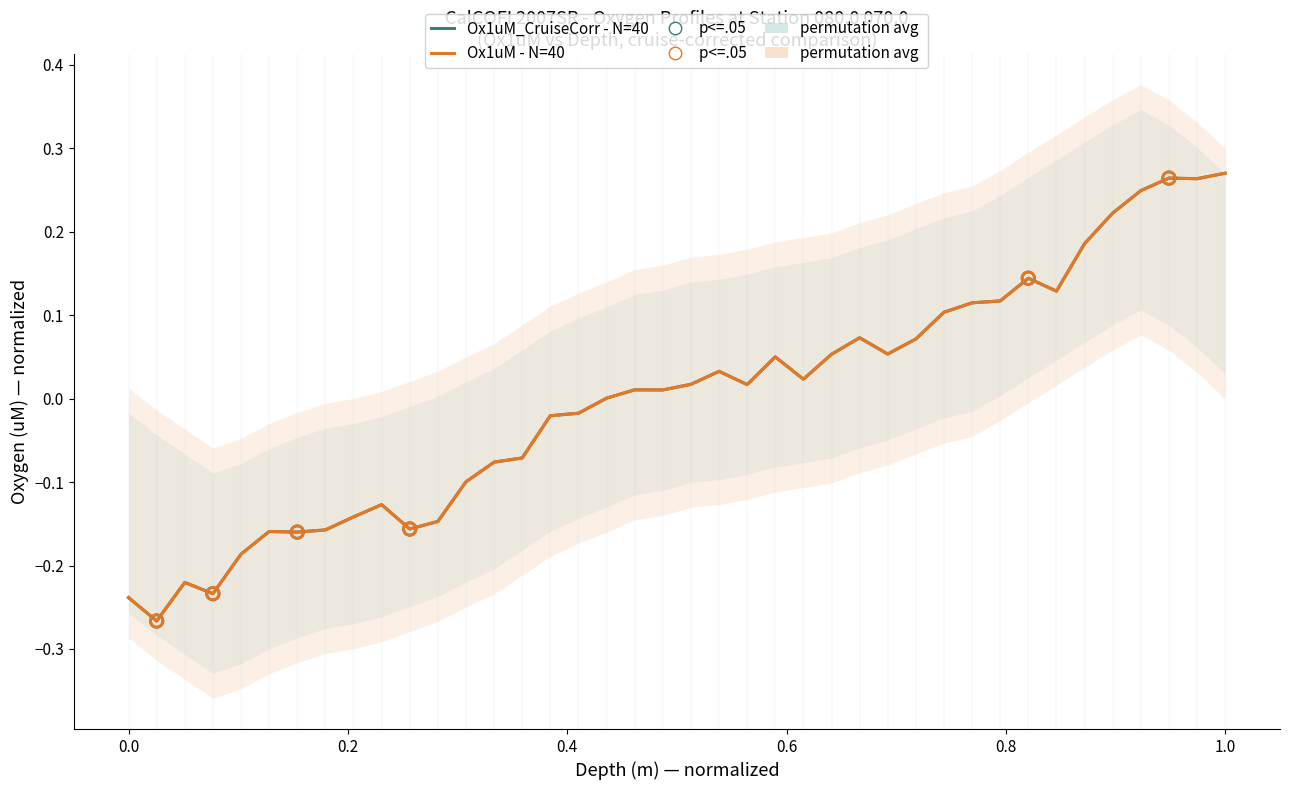

Which series reaches the maximum Y coordinate?

Ox1uM